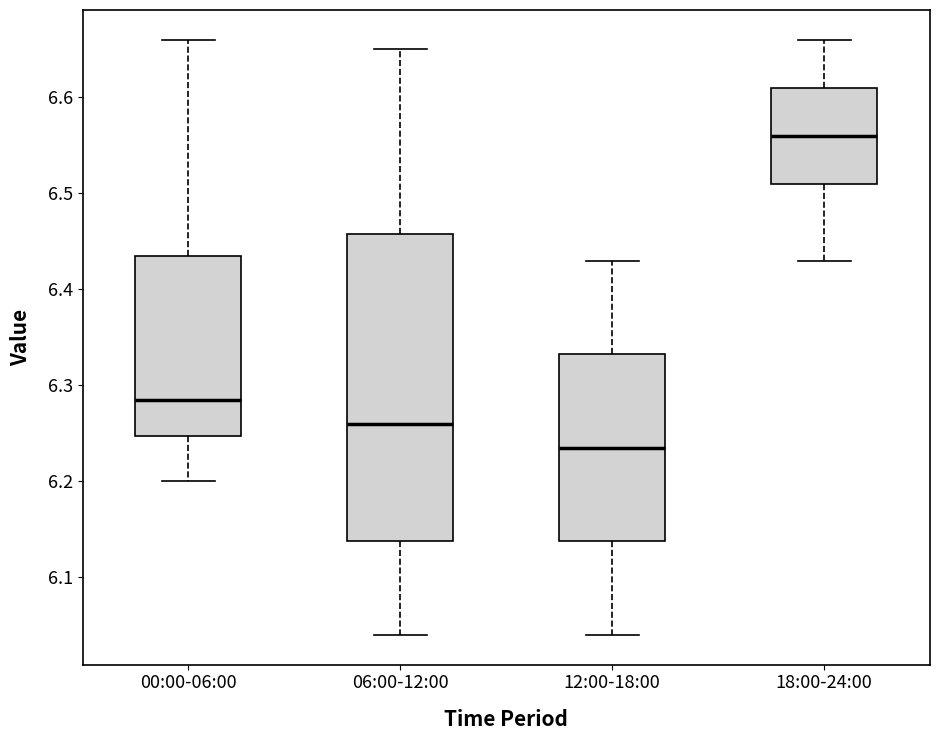

Which box is the tallest, from its lower edge to its upper edge?

06:00-12:00